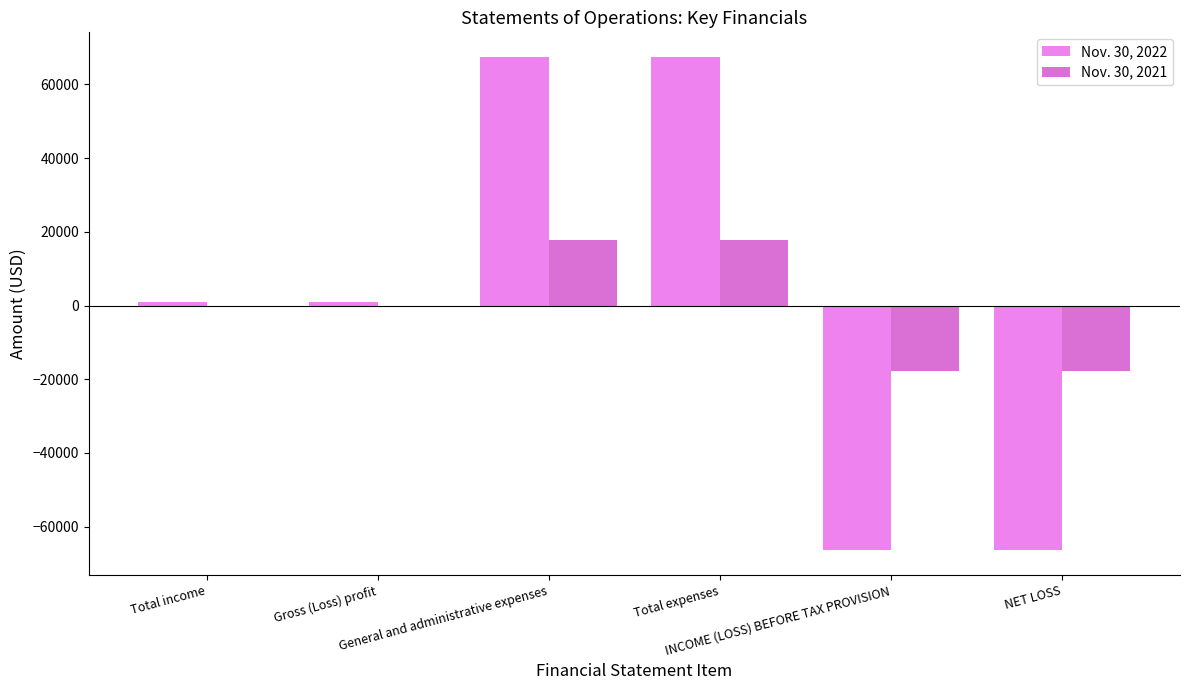

Are the bars grouped side by side (vs. stacked)?

Yes